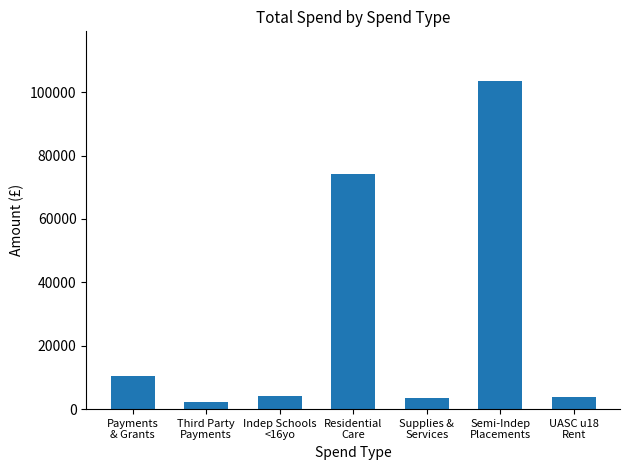

What is the difference between the maximum and second lowest values?

100154.2